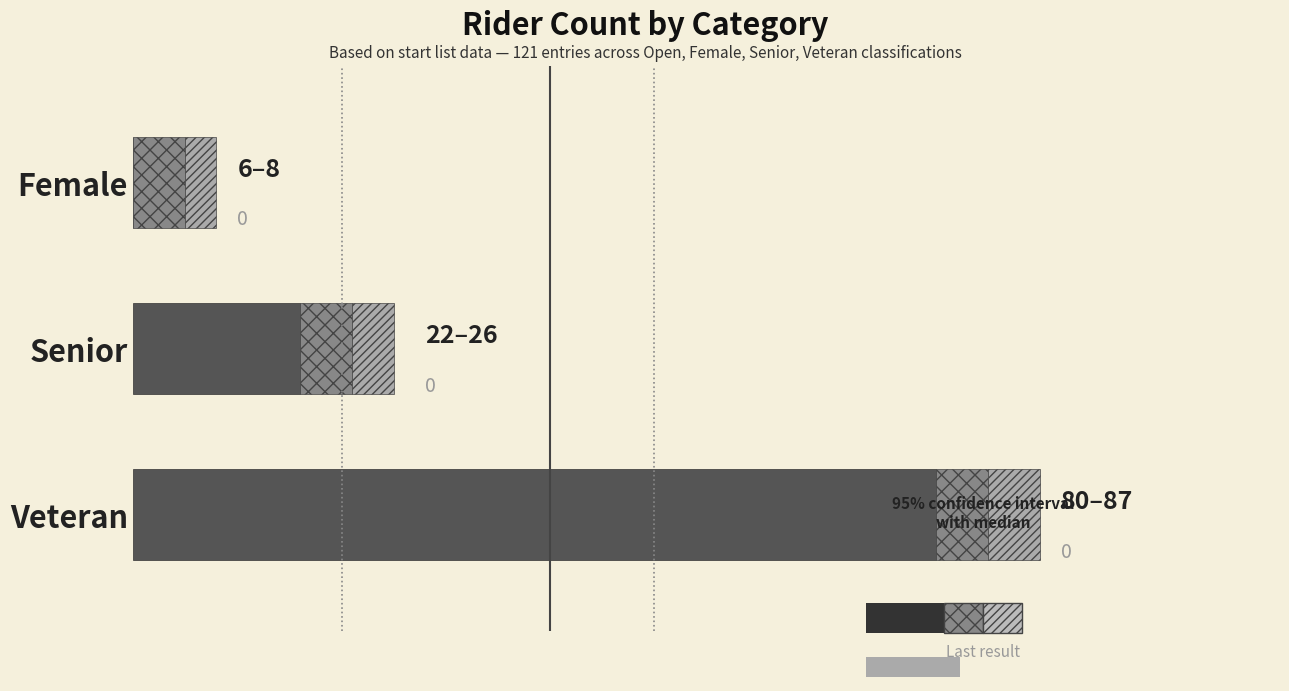

Which series has the largest total across all categories?

Base count